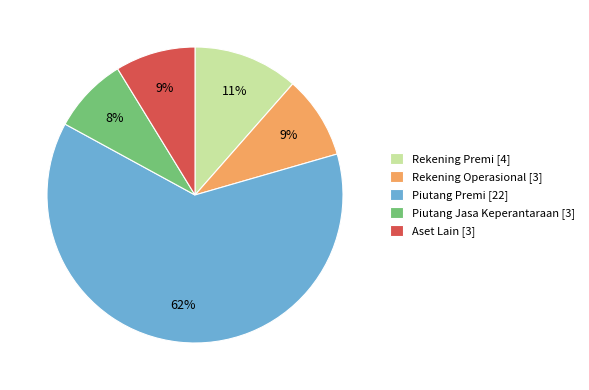

What percentage is the Piutang Jasa Keperantaraan [3] slice, to the nearest percent?

8%